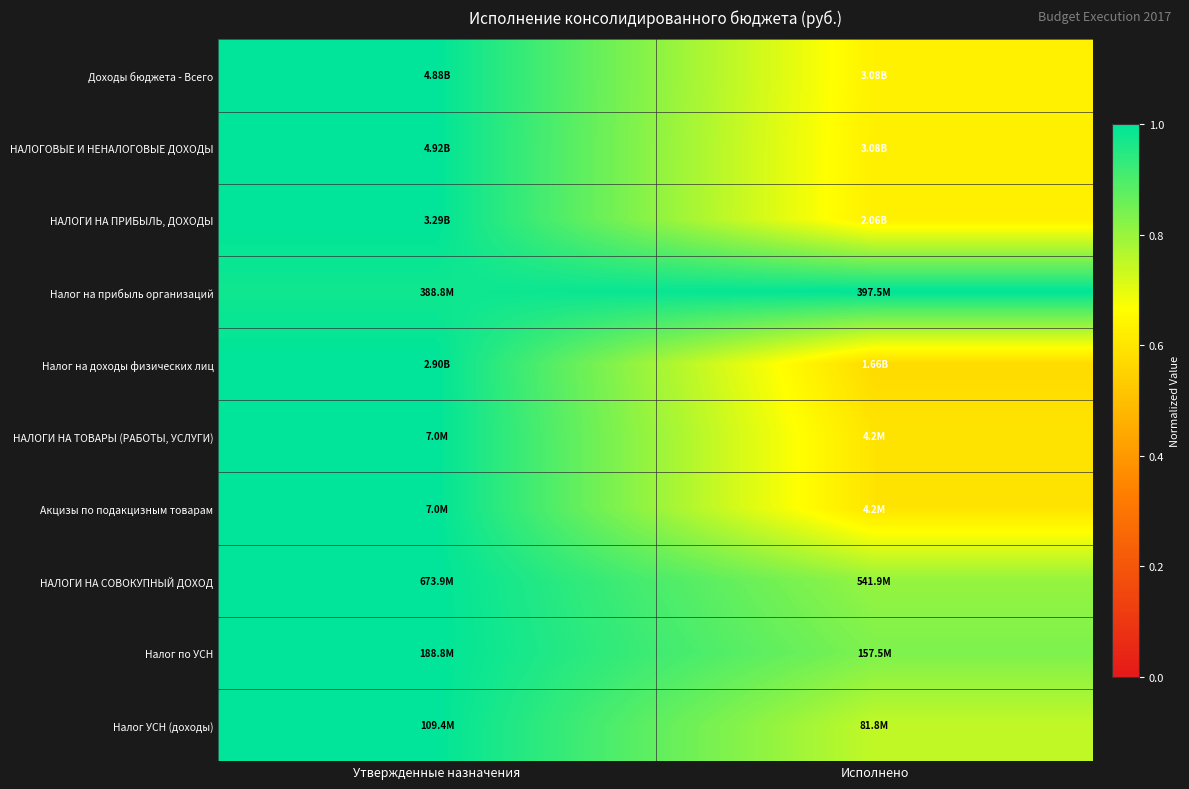

At how many categories does at least one series exceed 0?

2